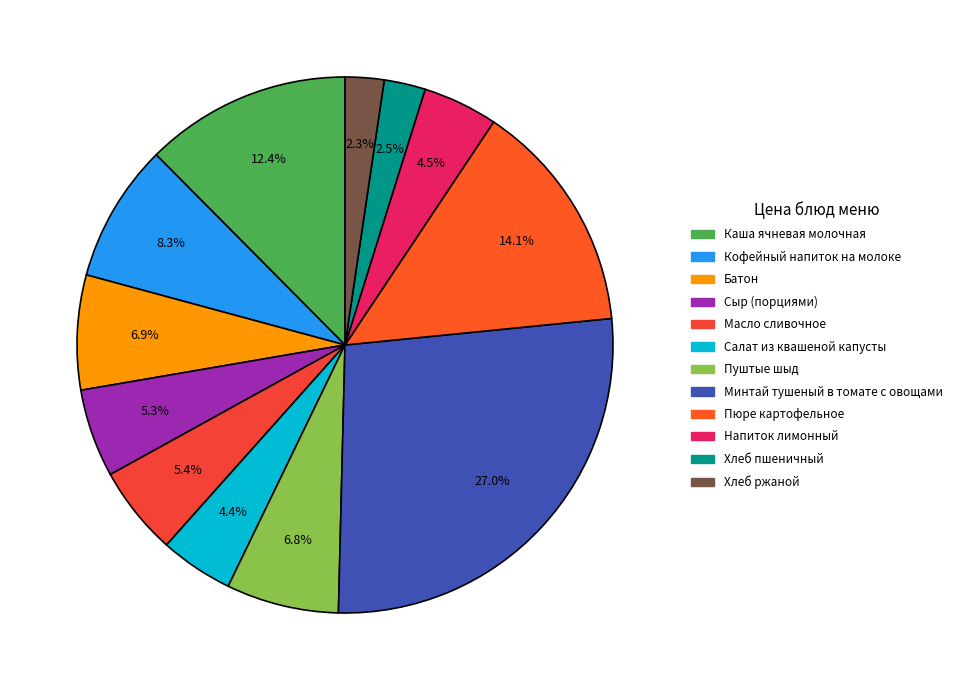

To the nearest percent, what is the difference between the Салат из квашеной капусты and Сыр (порциями) slice percentages?

1%